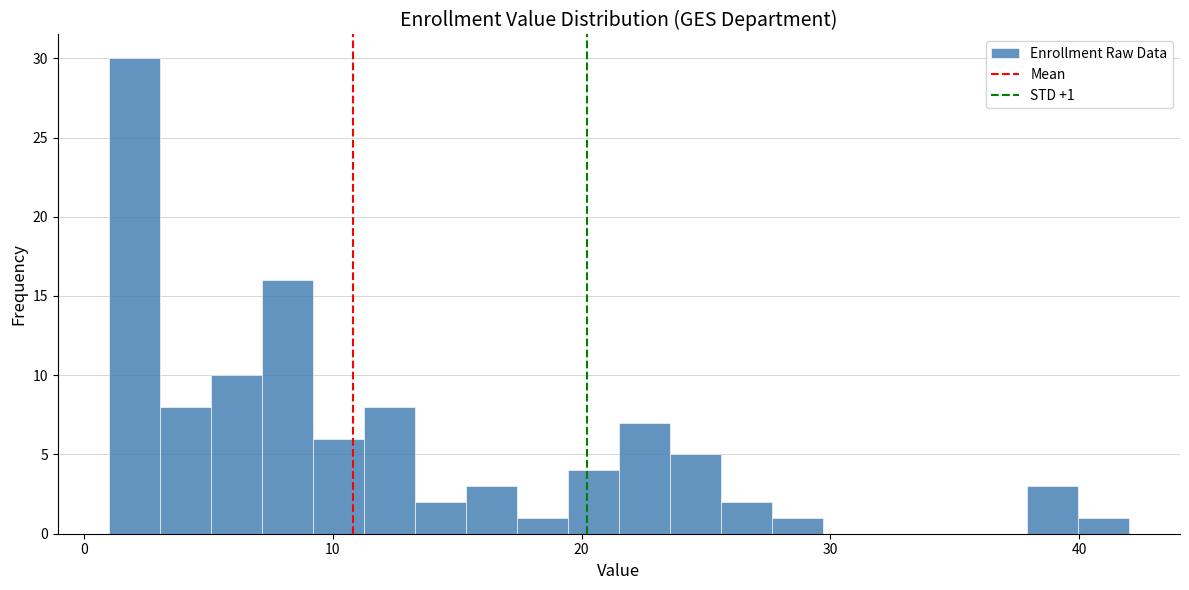

Around what value on the x-axis is the tallest bar? Give the approximate position of its centre, as read against the axis.

2